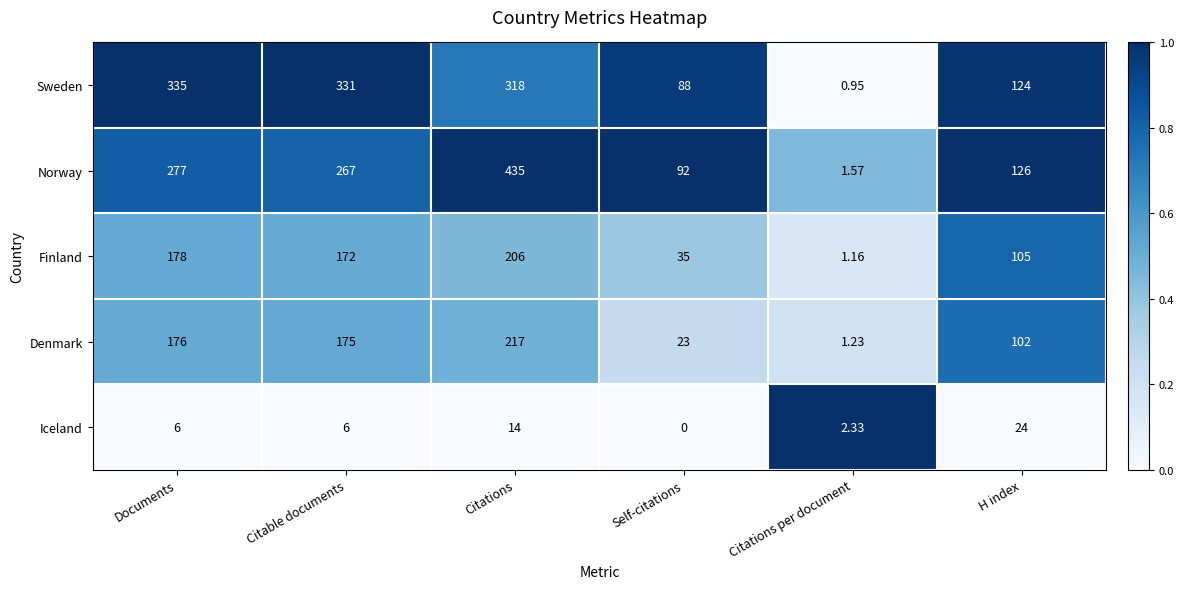

Which series changed the most between Self-citations and H index?

Denmark